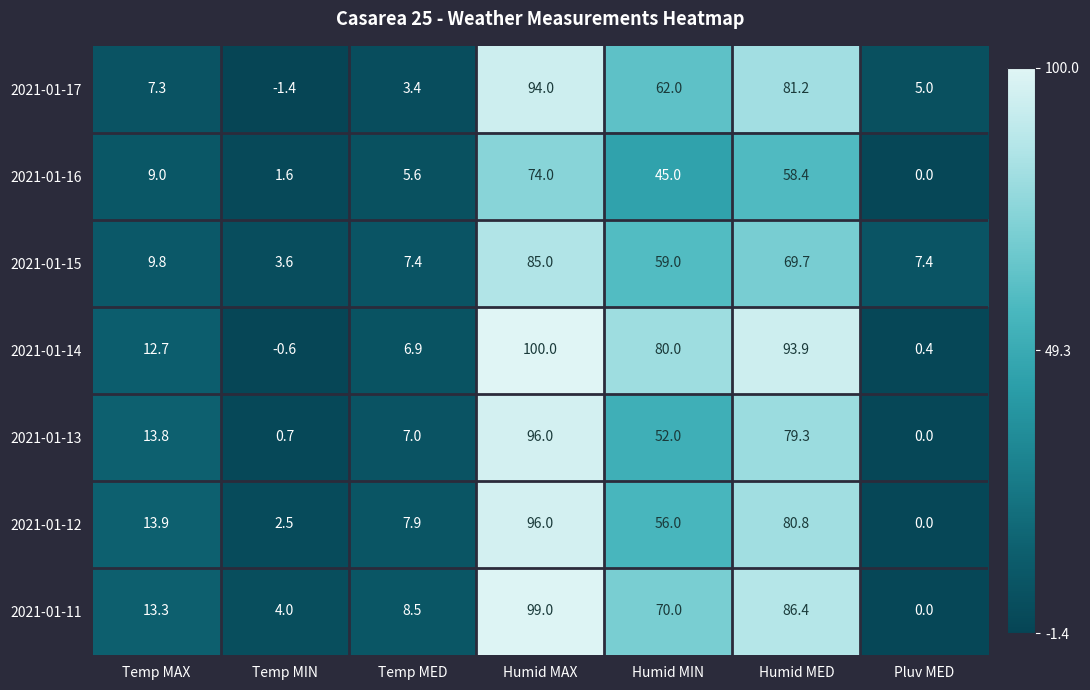

At Temp MAX, list the series in order from smallest to largest.

2021-01-17, 2021-01-16, 2021-01-15, 2021-01-14, 2021-01-11, 2021-01-13, 2021-01-12